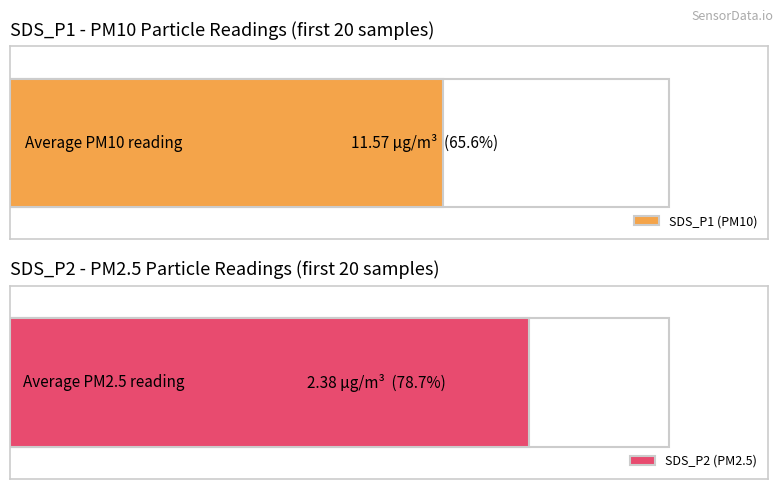

The SDS_P2 series shows 3.2 at 00:33. True or false?

False